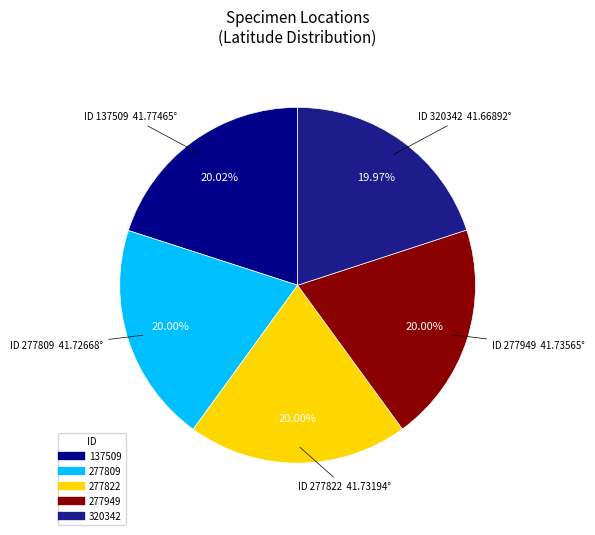

The 137509 slice represents 20% of the pie. True or false?

True